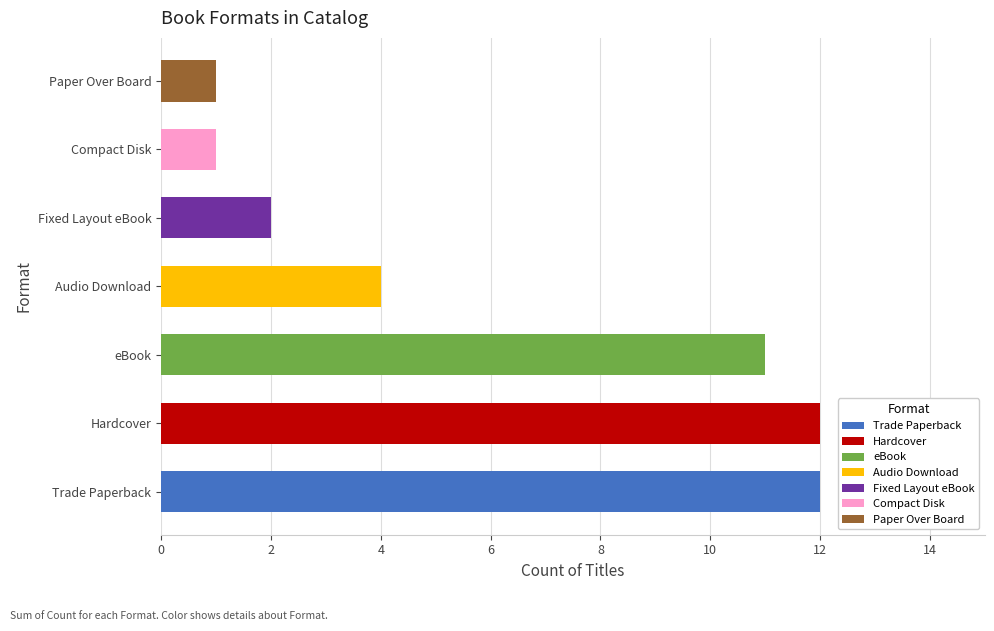

Rank the categories by value from highest to lowest.

Trade Paperback, Hardcover, eBook, Audio Download, Fixed Layout eBook, Compact Disk, Paper Over Board